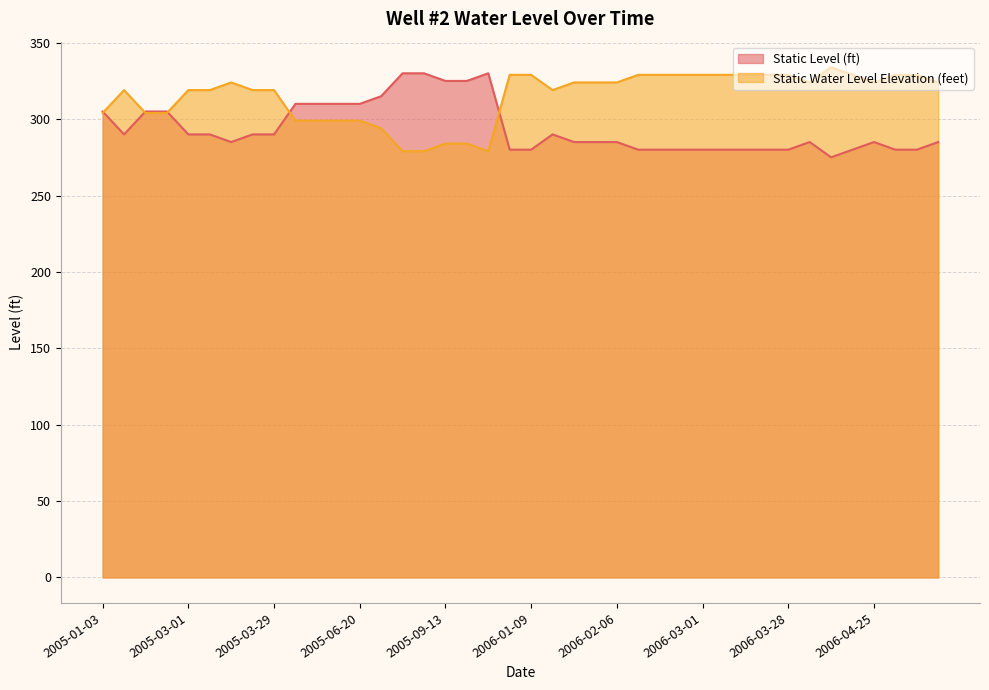

Is the value of Static Level (ft) at 2006-02-01 greater than the value of Static Water Level Elevation (feet) at 2005-03-16?

No